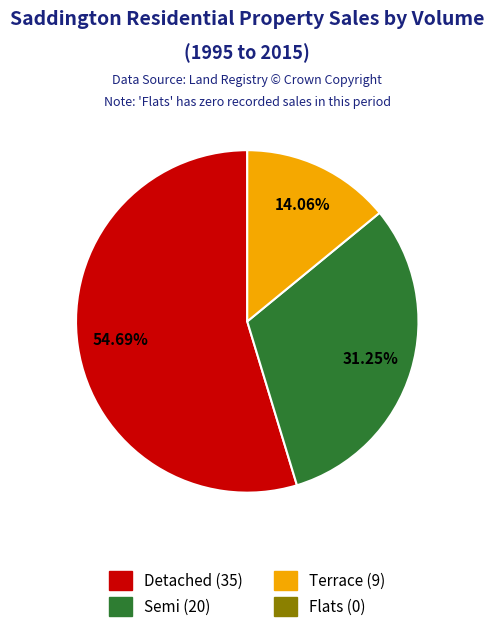

Is there a majority slice in this chart?

Yes